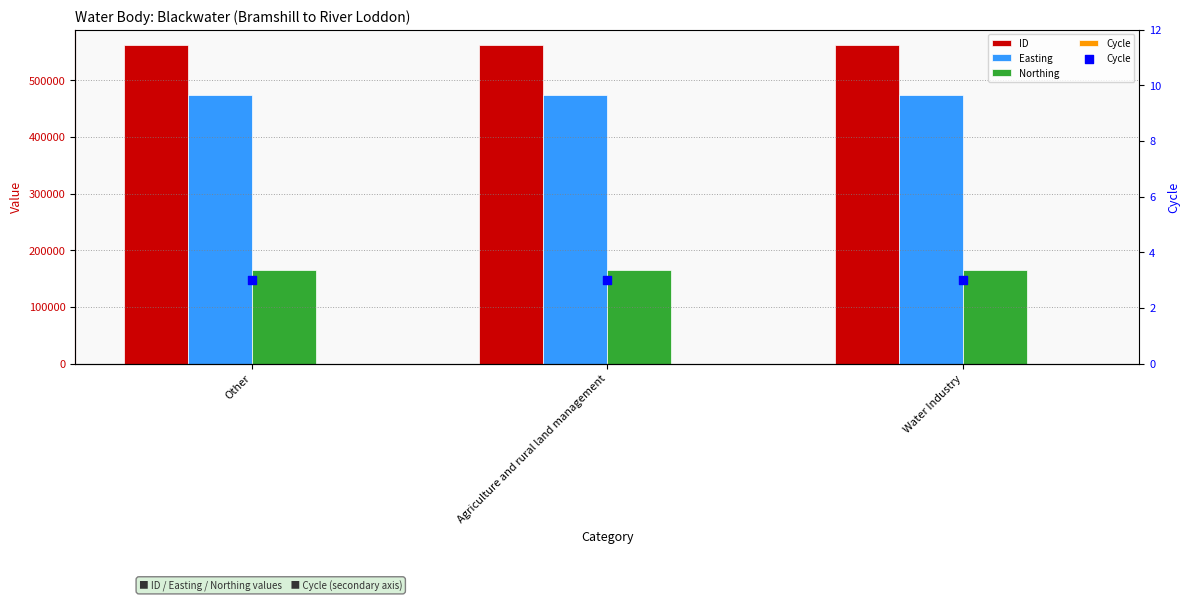

What are all the series names shown in the legend?

ID, Easting, Northing, Cycle